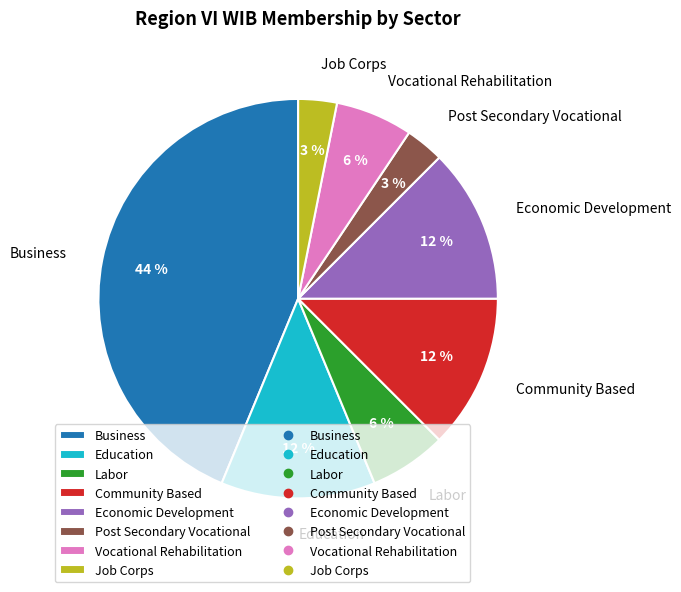

How many slices are in this pie chart?

8